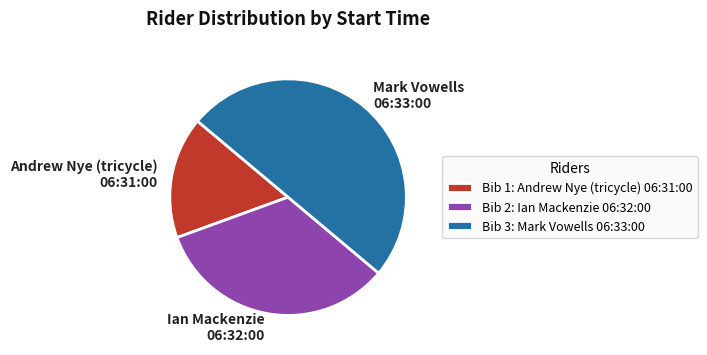

Does Ian Mackenzie 06:32:00 account for over 50% of the chart?

No